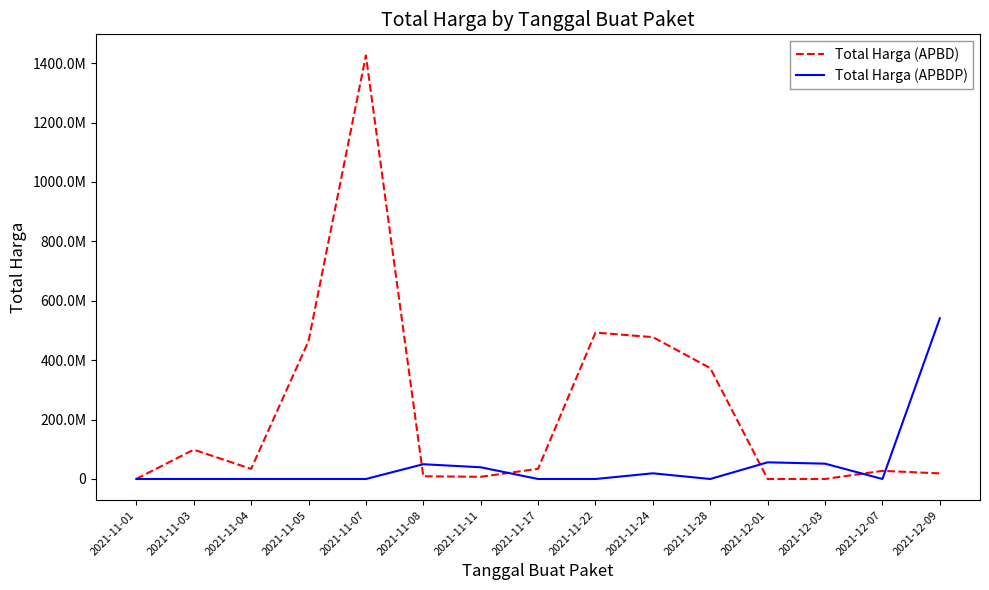

Between 2021-11-03 and 2021-12-07, which series saw the biggest shift?

Total Harga (APBD)